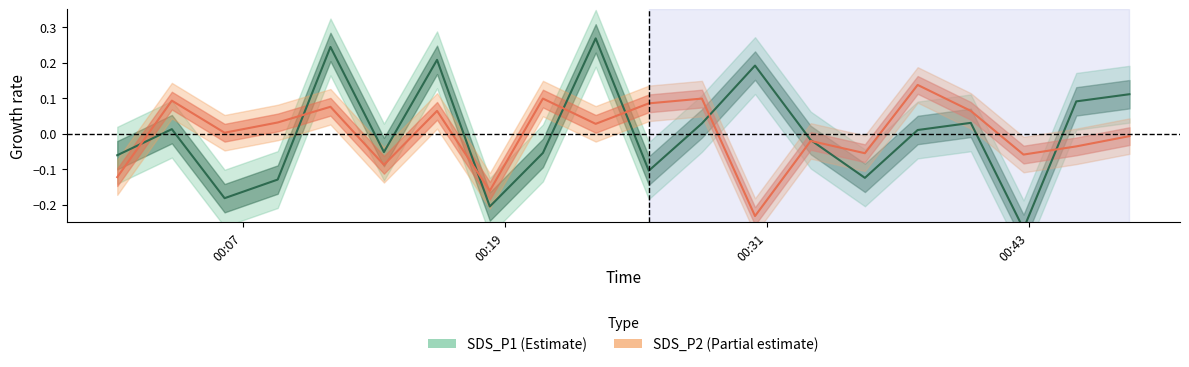

At which category does SDS_P2 reach its first local valley?

2021/12/22 00:06:10